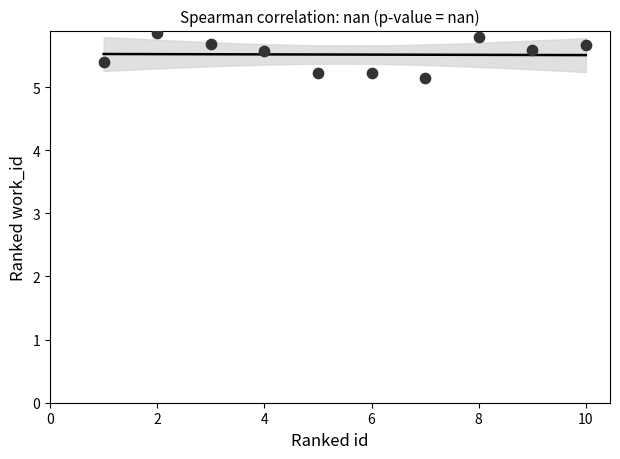

What Y value in the scatter plot is closest to 5?

5.1